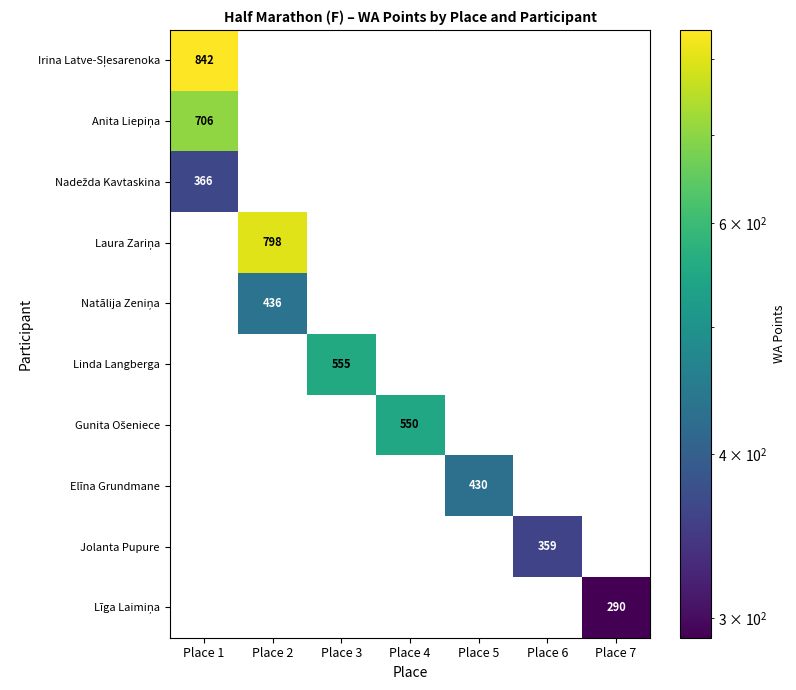

What is the greatest value displayed?

842